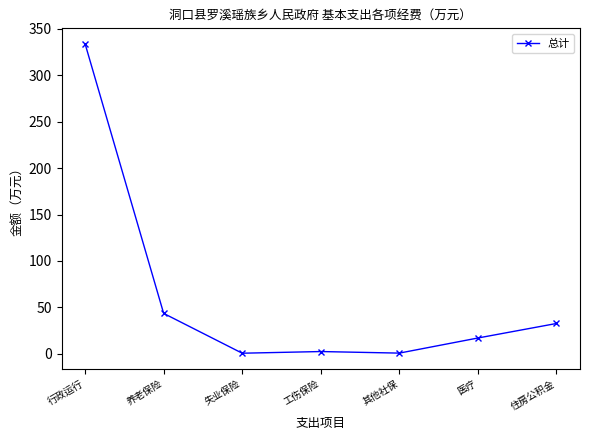

The chart shows a value of 12.1 at 住房公积金. True or false?

False